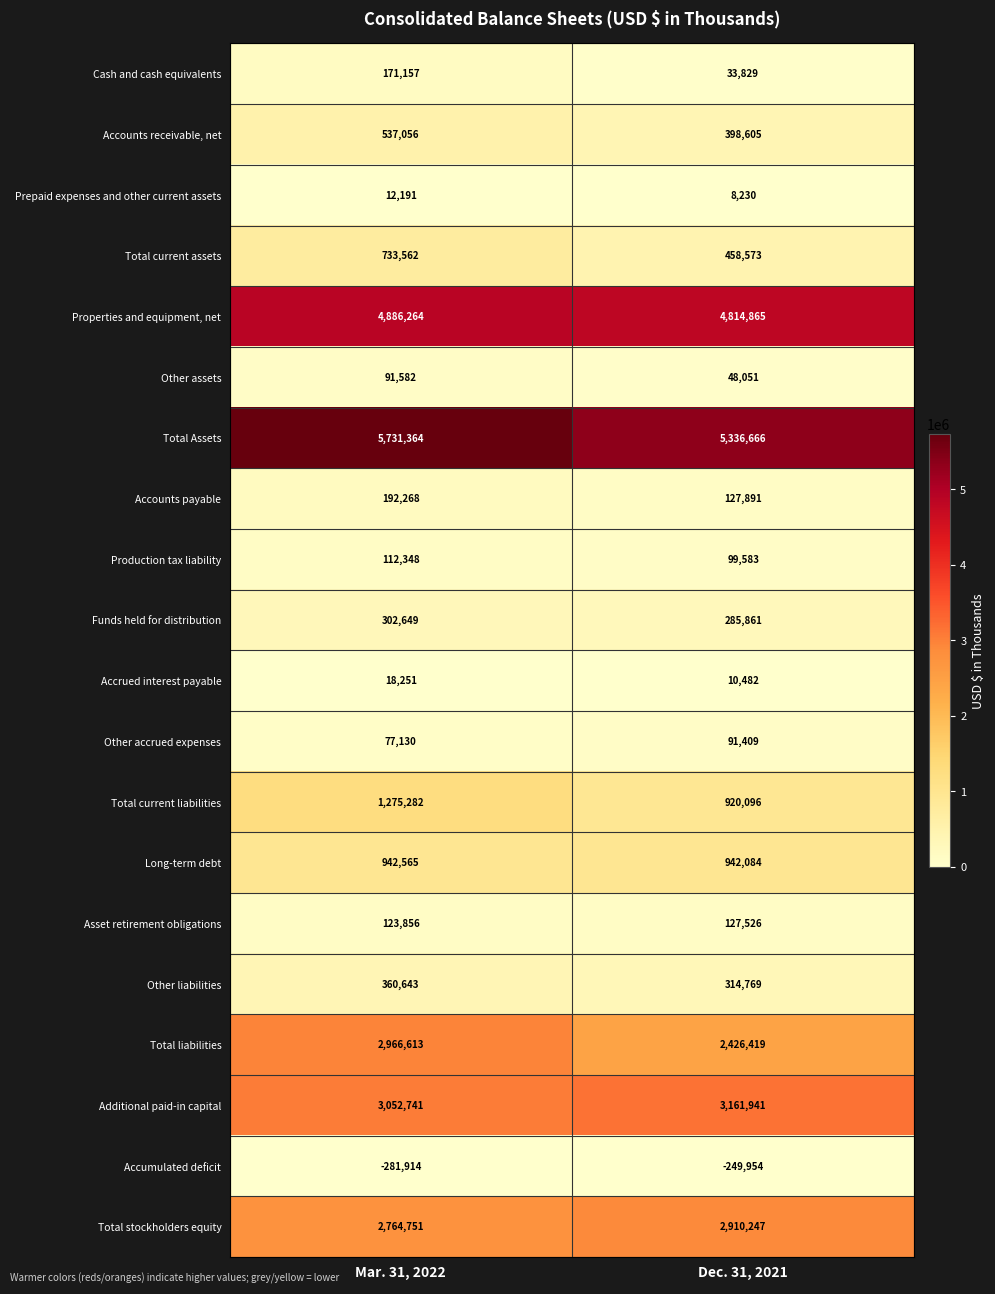

Between Mar. 31, 2022 and Dec. 31, 2021, which series saw the biggest shift?

Total liabilities